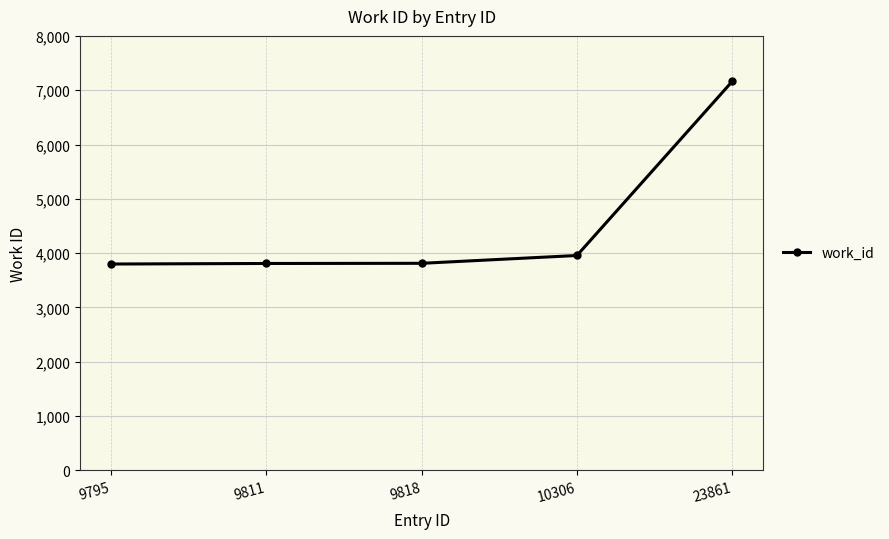

The chart shows a value of 866 at 9811. True or false?

False